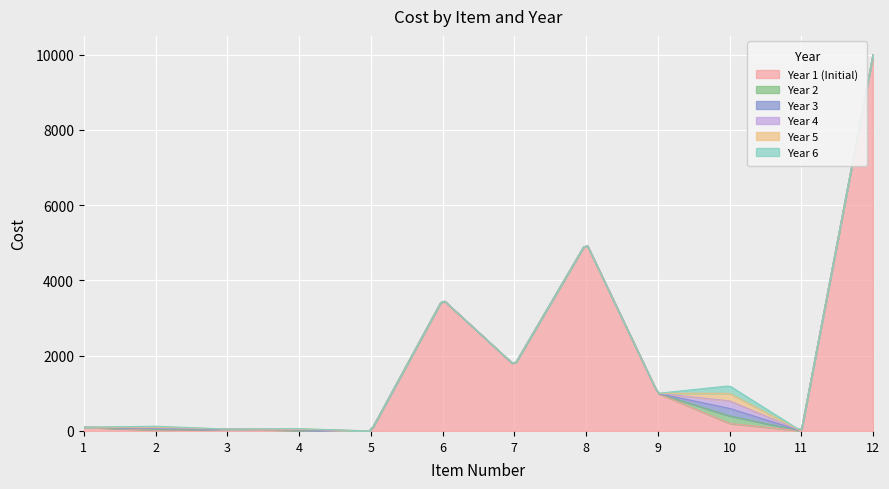

True or false: Year 2 and Year 3 intersect in this chart.

False